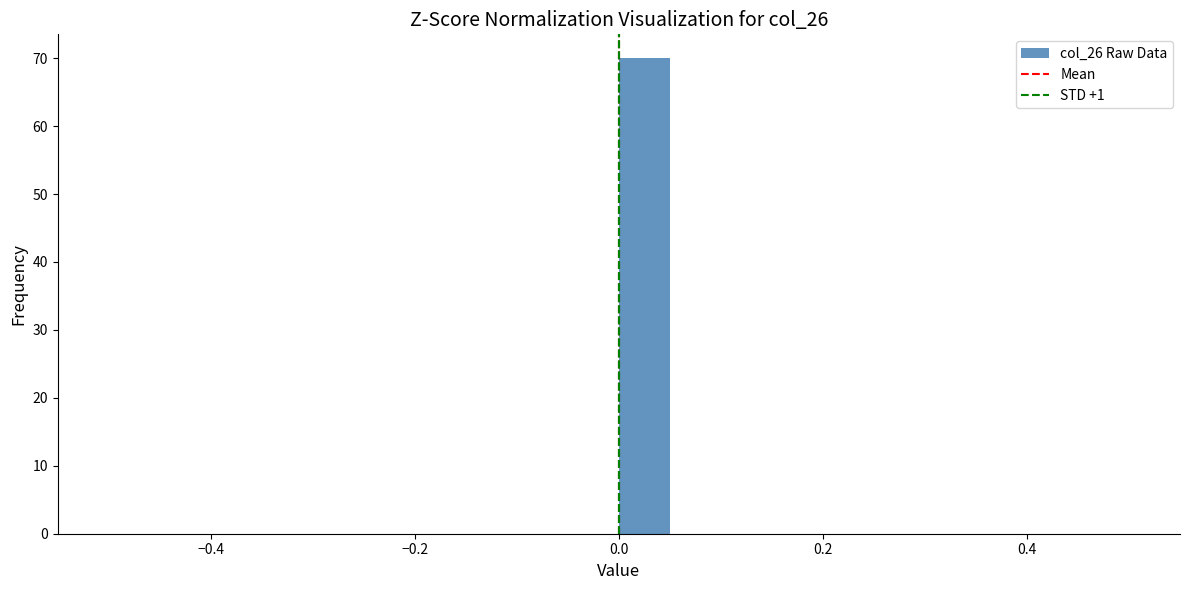

Read against the x-axis, roughly where is the centre of the tallest bar?

0.02